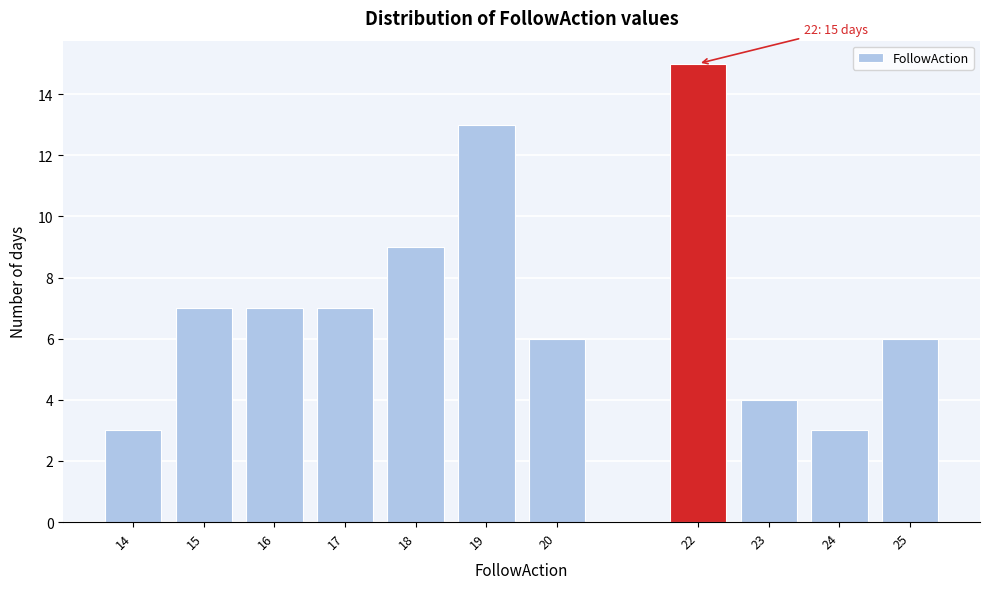

Reading right to left, what are all the values shown in this chart?

6	3	4	15	6	13	9	7	7	7	3